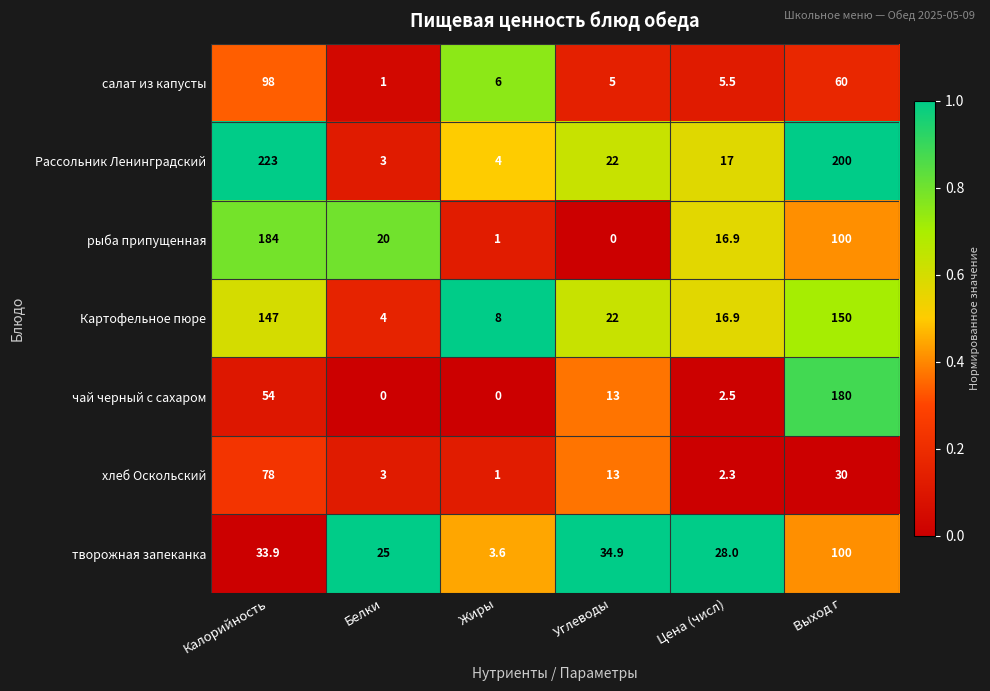

What value does the Рассольник Ленинградский series have at Выход г?

200.0